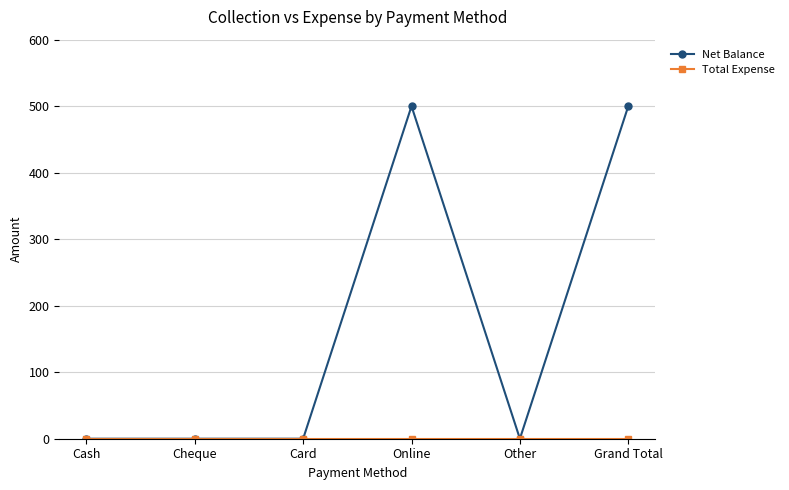

What is the label of the 3rd point from the left?

Card